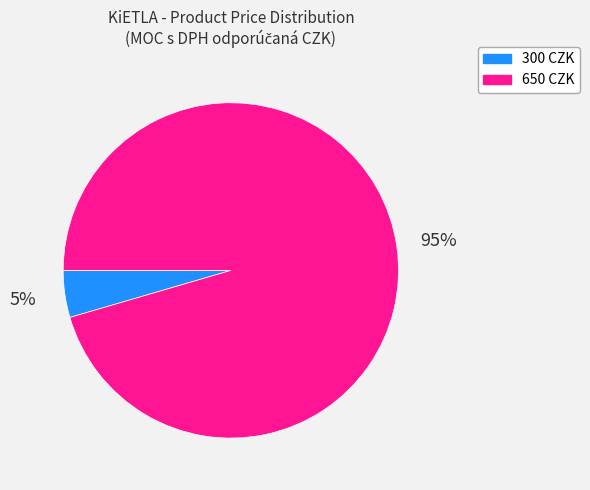

To the nearest percent, what is the combined percentage of 300 CZK and 650 CZK?

100%